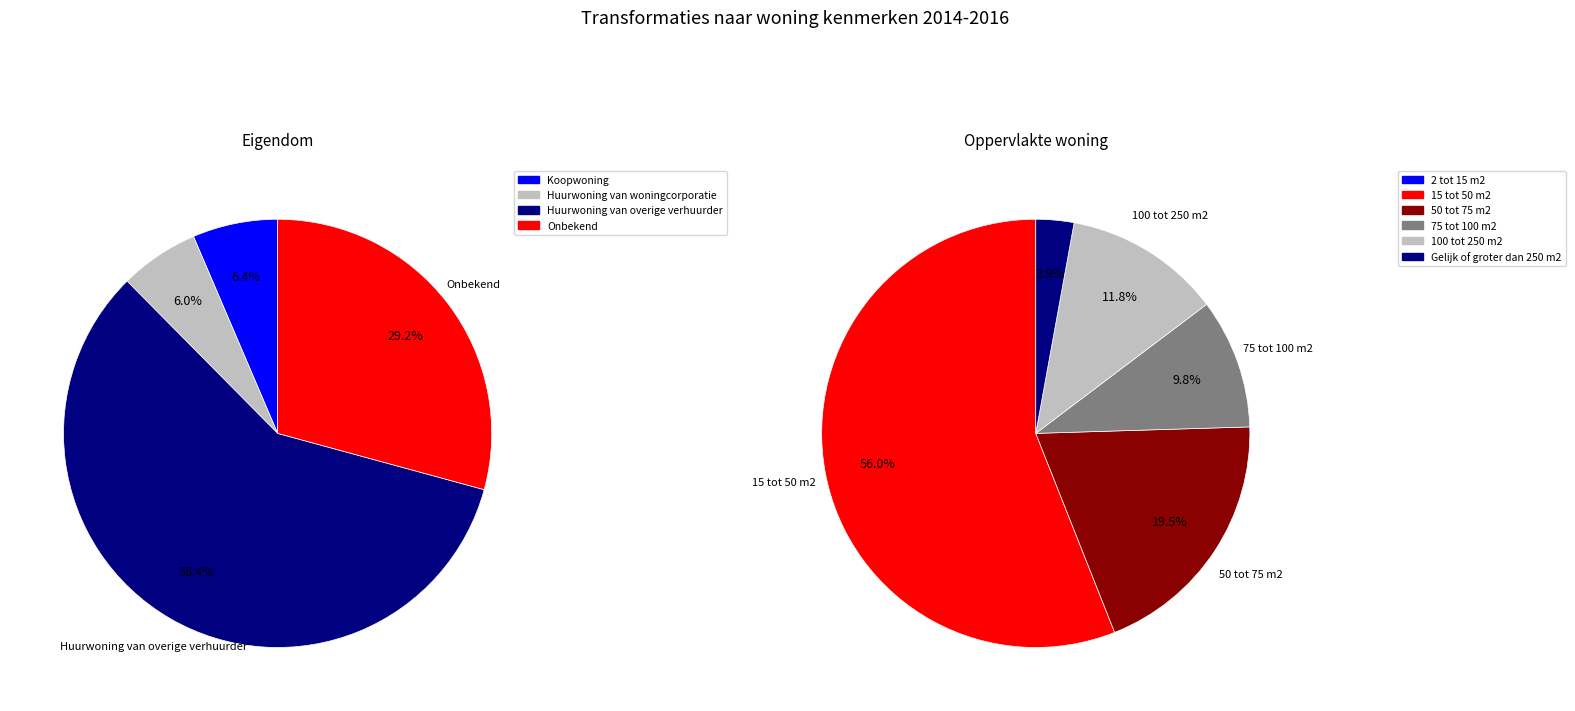

How many segments does this pie chart have?

4